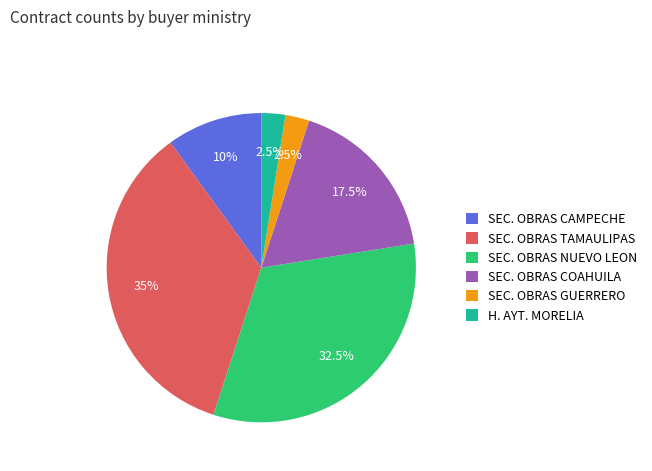

Between H. AYT. MORELIA and SEC. OBRAS COAHUILA, which is larger?

SEC. OBRAS COAHUILA